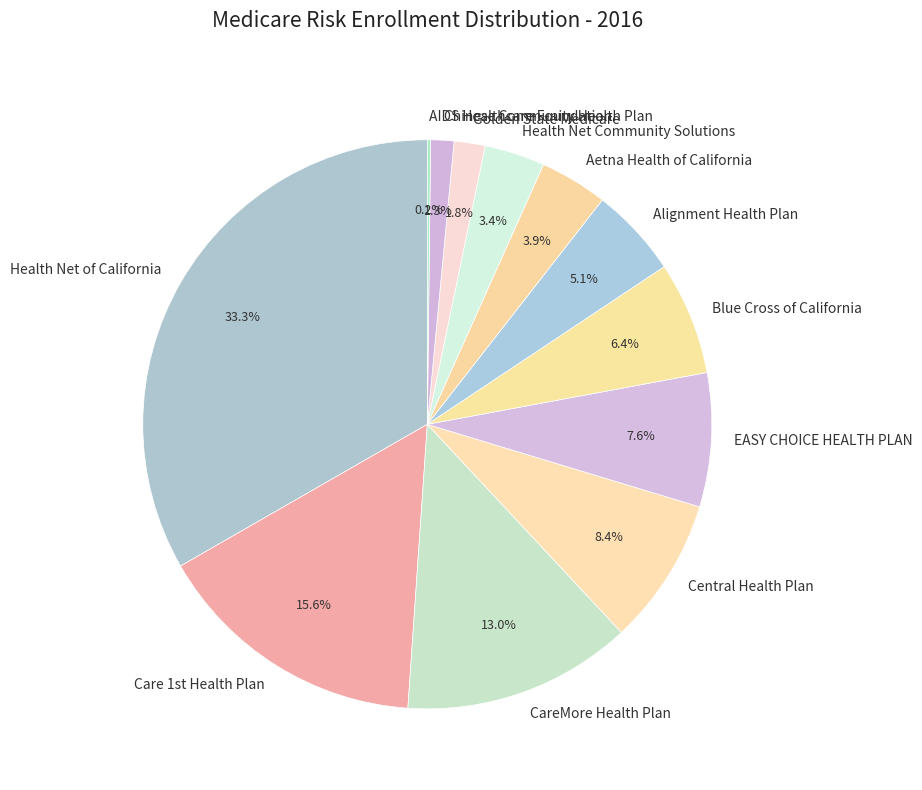

Which category has the biggest portion of the pie?

Health Net of California